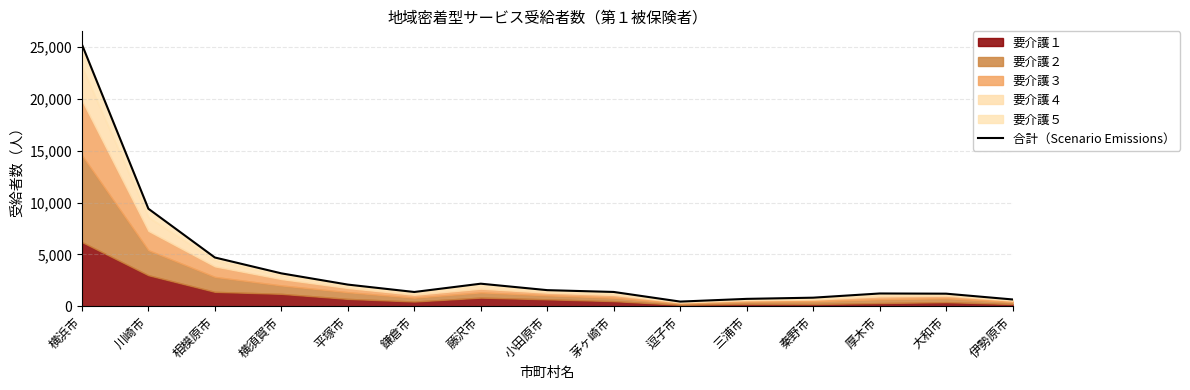

How many values are below 1372?

7